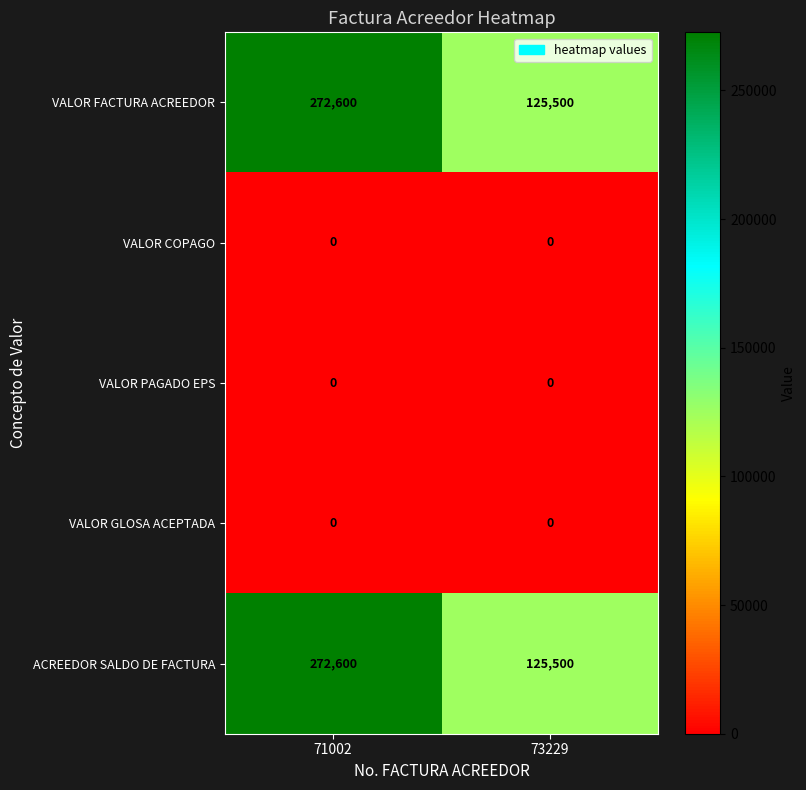

Rank the categories by ACREEDOR SALDO DE FACTURA value from lowest to highest.

73229, 71002